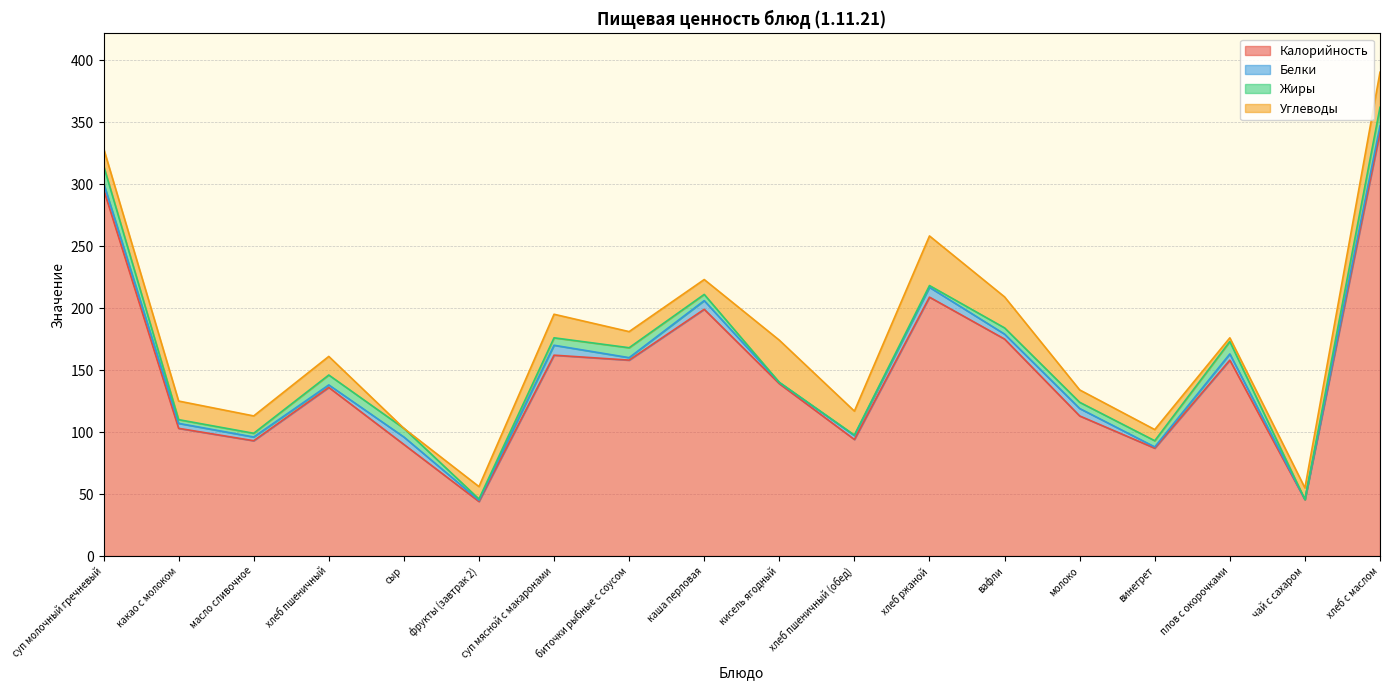

Which series ends up on top after the final intersection of Углеводы and Жиры?

Углеводы